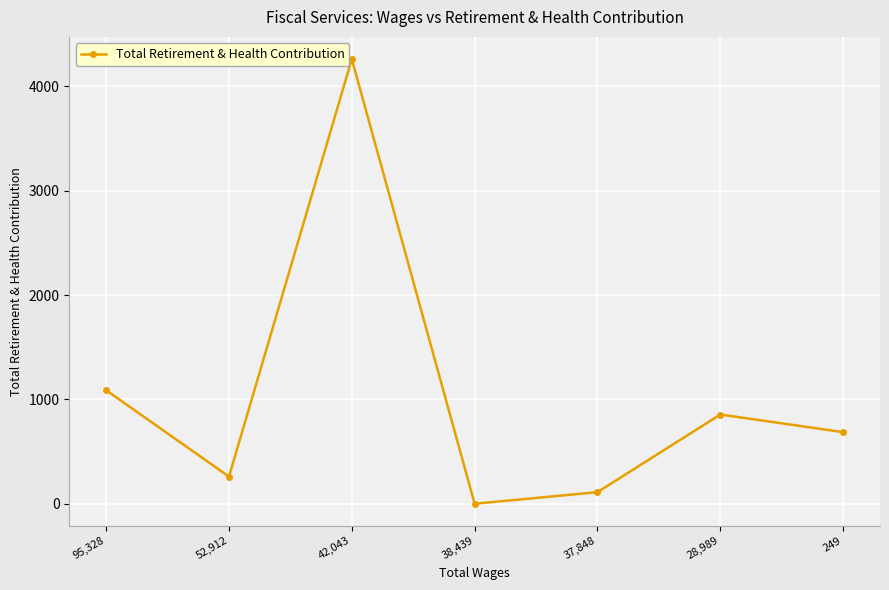

Where is the data nearest to the value 2130?

95,328